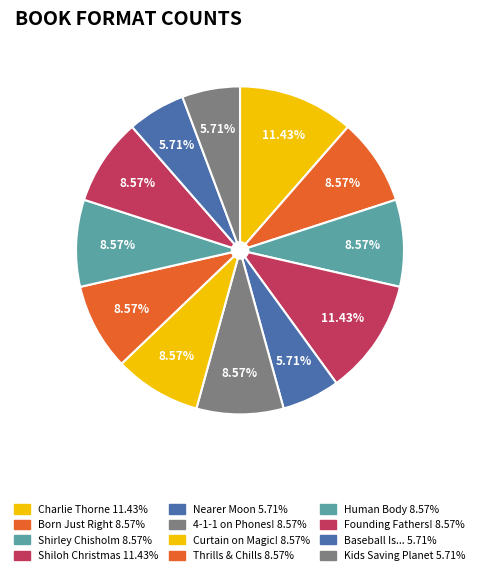

To the nearest percent, what is the average slice percentage?

8%